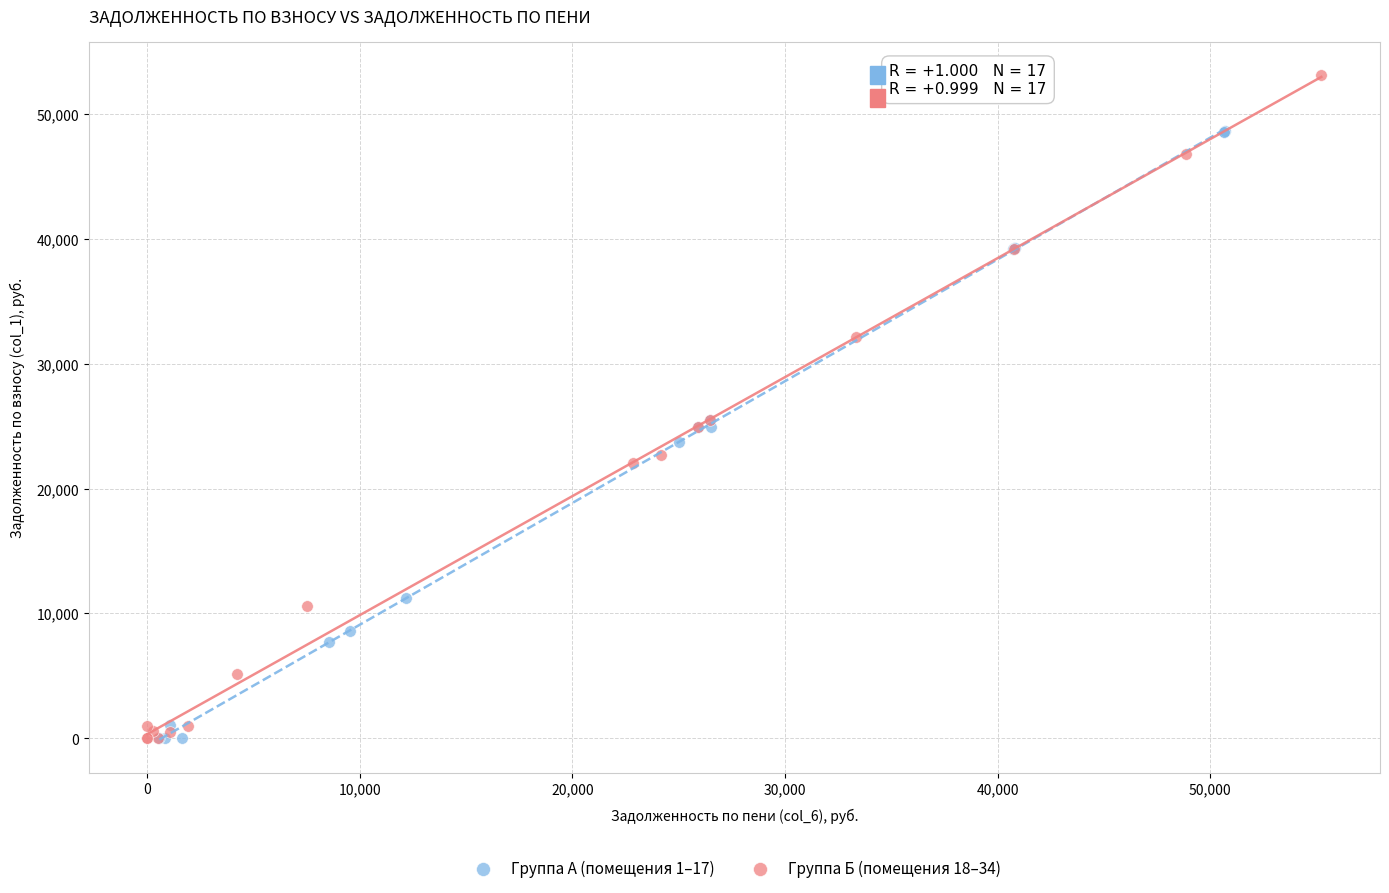

Which series has the largest Y range (max minus min)?

Группа Б (помещения 18–34)